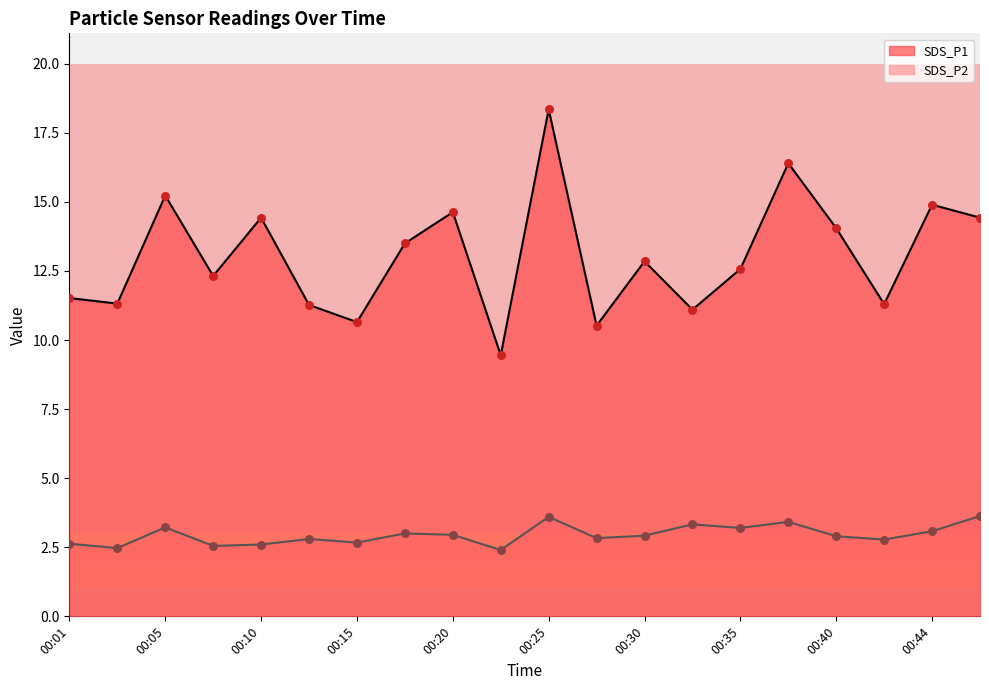

Which series contains the highest Y value?

SDS_P1